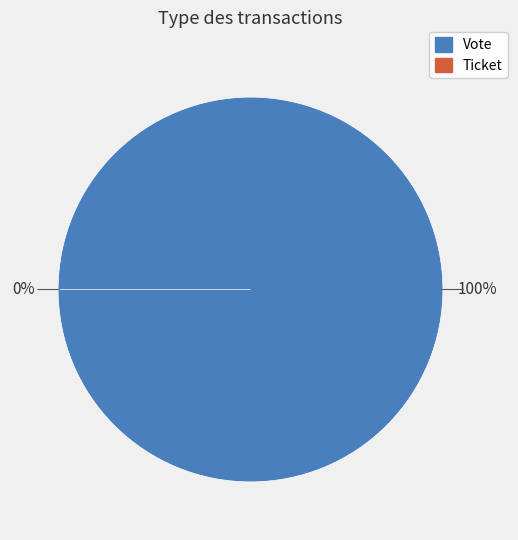

To the nearest percent, what is the combined percentage of Ticket and Vote?

100%